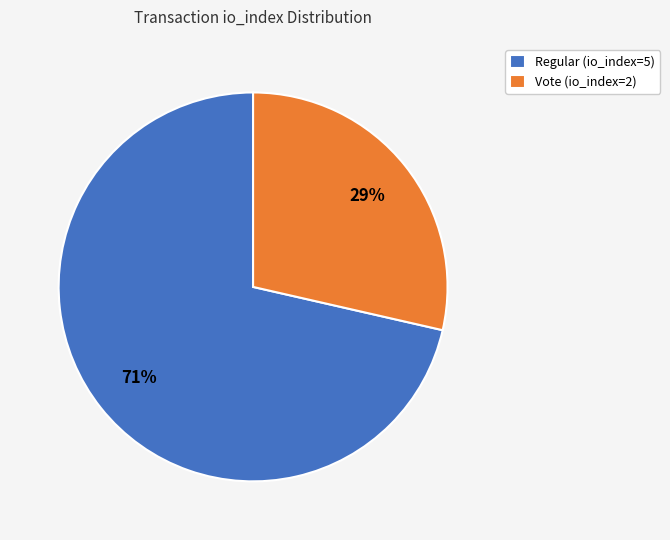

Is the sum of Vote (io_index=2) and Regular (io_index=5) greater than half?

Yes